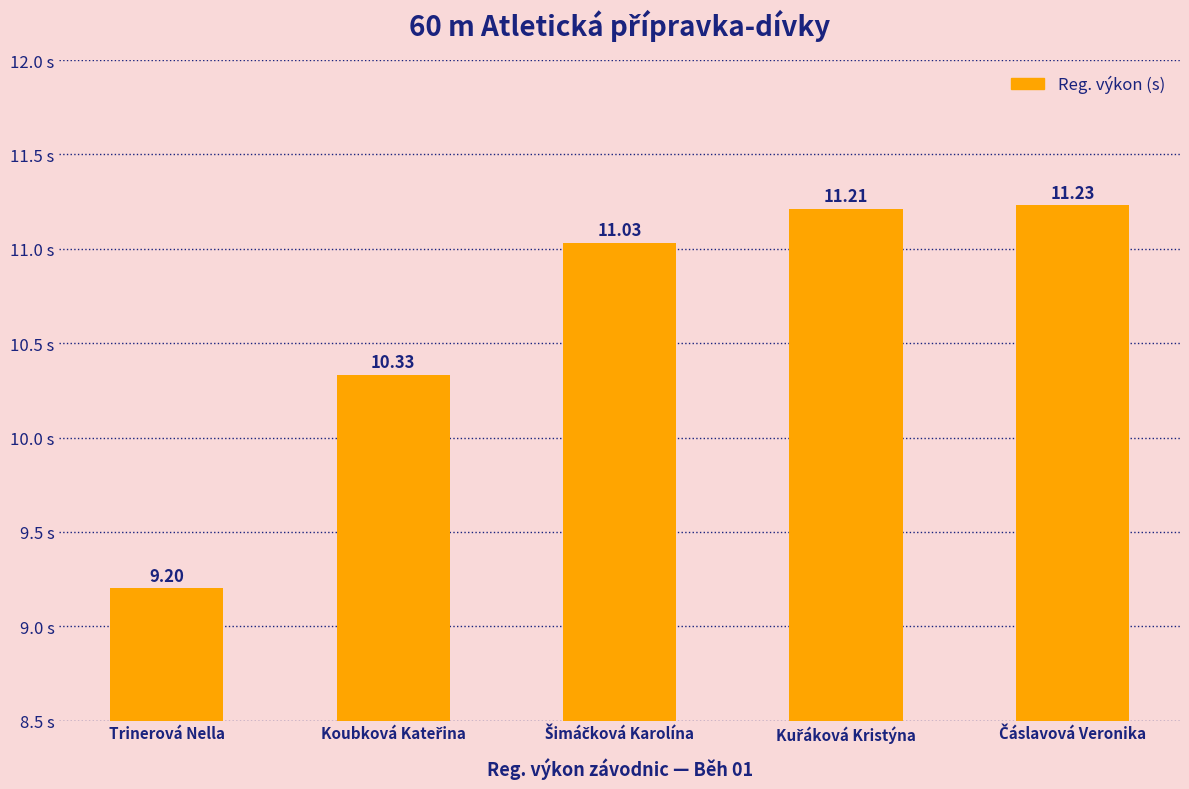

What is the label of the 5th bar from the right?

Trinerová Nella